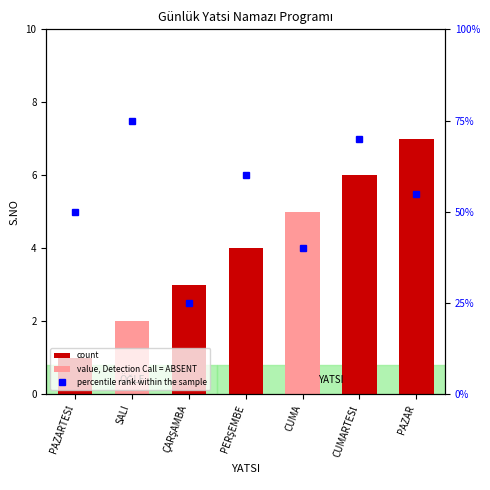

What is the approximate value of count at PERŞEMBE?

4